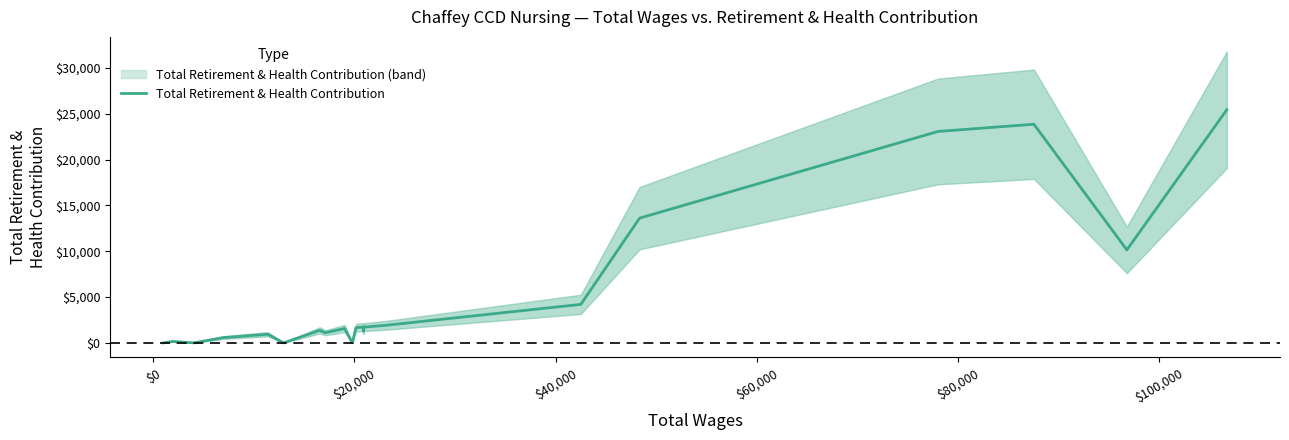

What is the maximum value for Total Retirement & Health Contribution?

25435